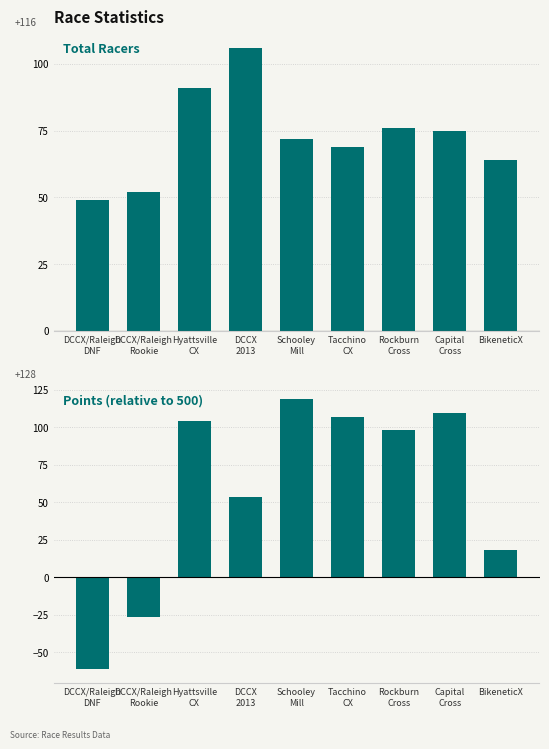

Which label corresponds to the smallest value in the chart?

DCCX/Raleigh
DNF